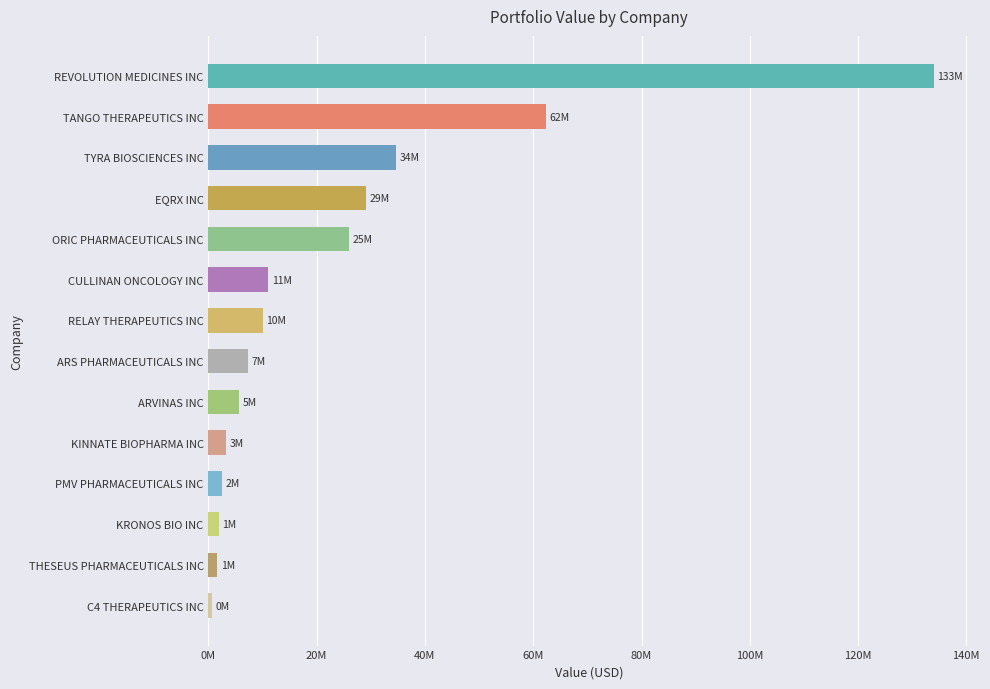

Does the chart contain any negative values?

No